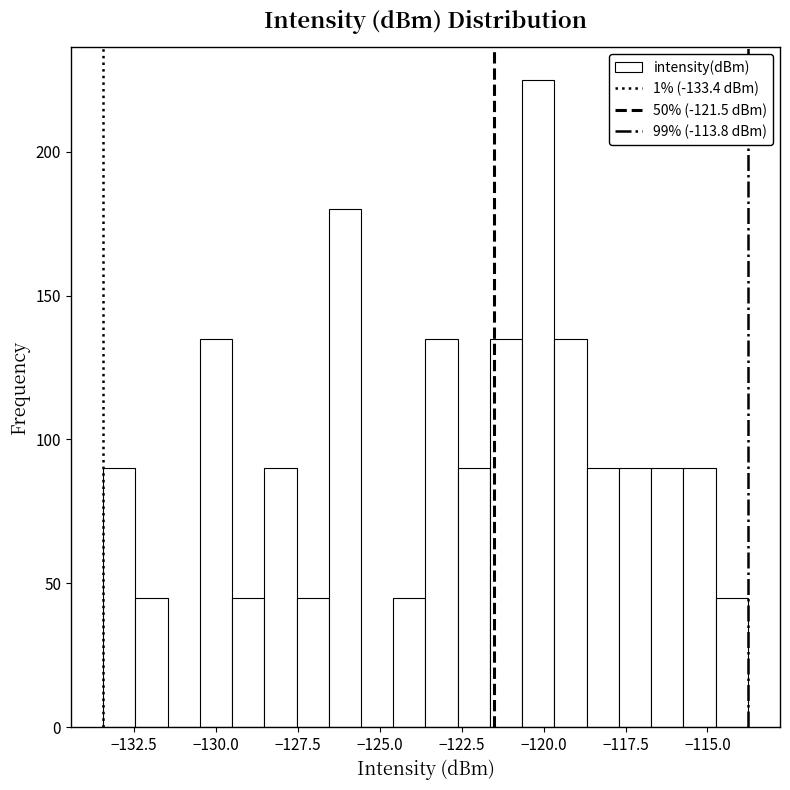

Read against the x-axis, roughly where is the centre of the tallest bar?

-120.0